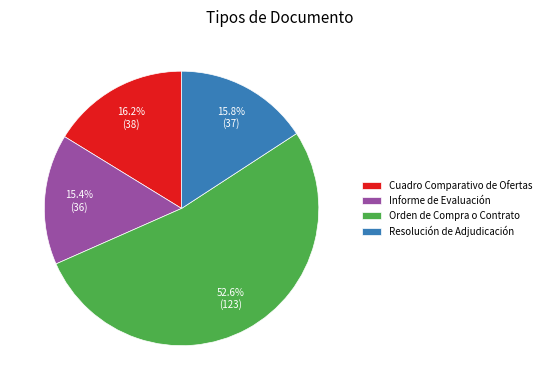

Count the number of slices in the pie.

4